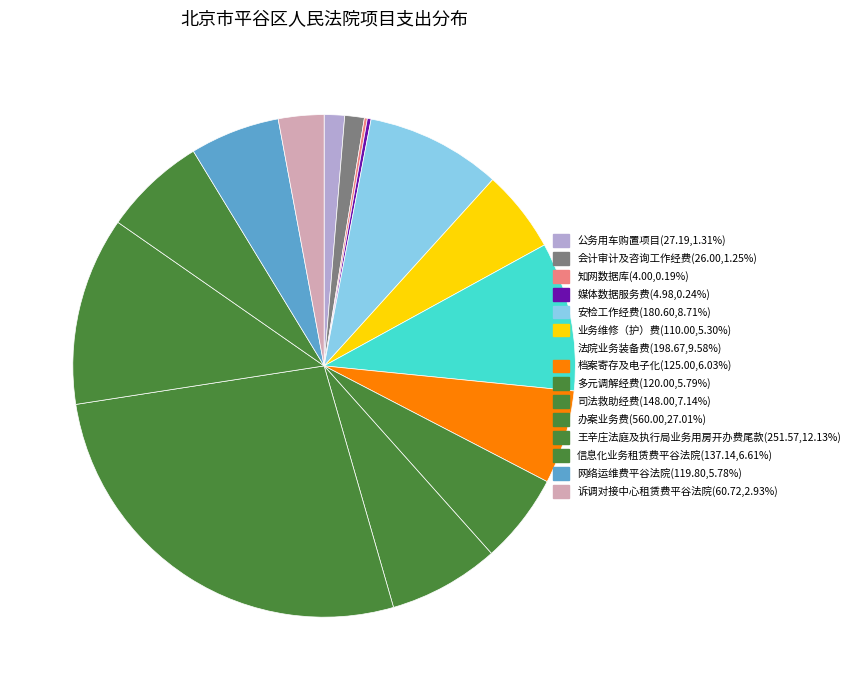

How many segments does this pie chart have?

15